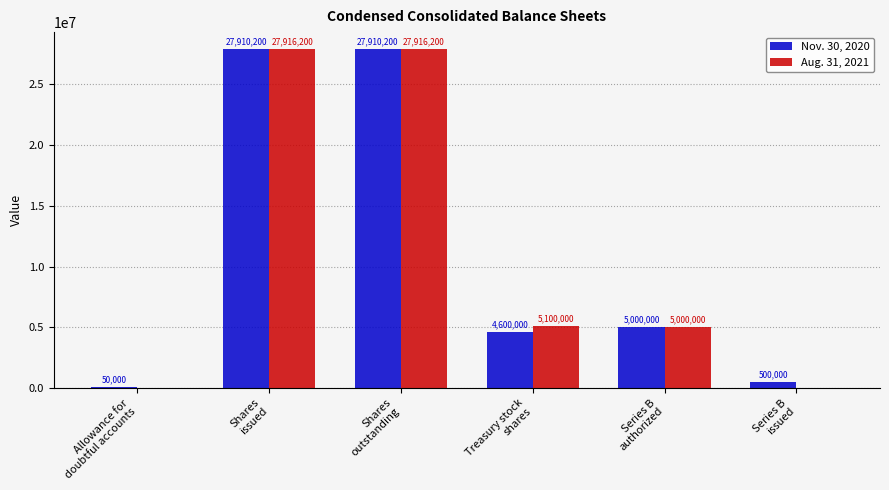

Reading left to right, extract all data points from this chart.

Nov. 30, 2020: 50000	27910200	27910200	4600000	5000000	500000
Aug. 31, 2021: 0	27916200	27916200	5100000	5000000	0